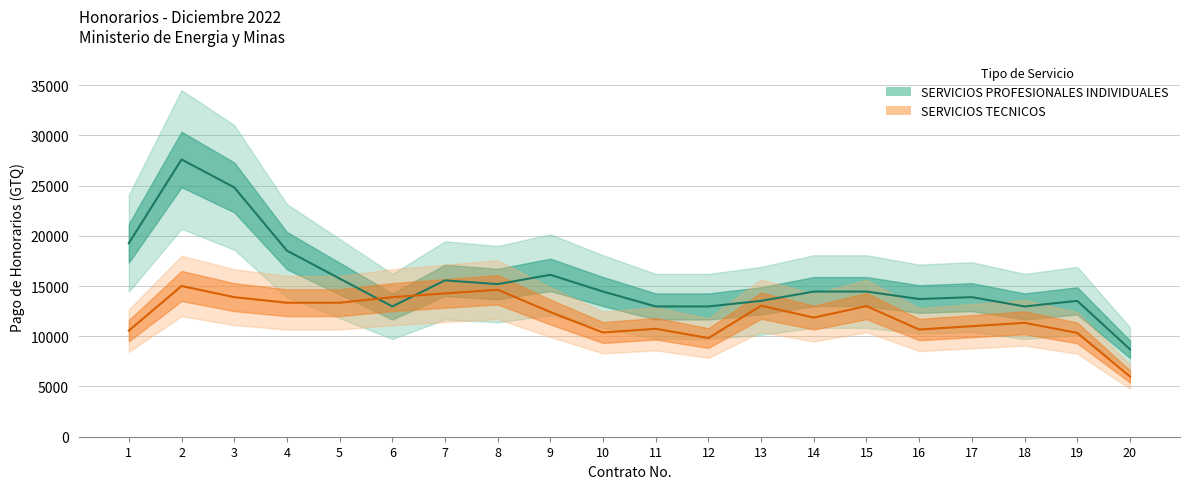

Where does the SERVICIOS PROFESIONALES INDIVIDUALES series first go above 14446?

1